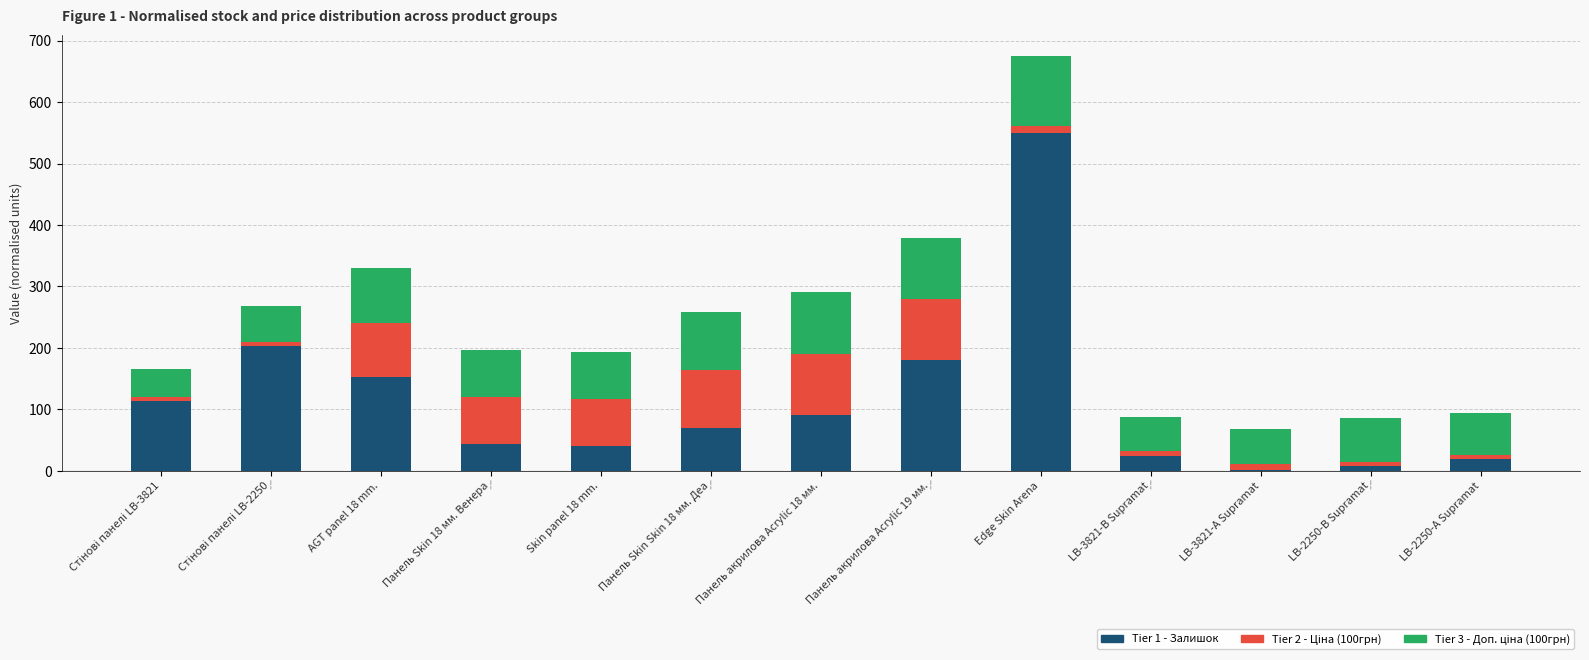

True or false: Tier 1 - Залишок has a value of 24.0 at LB-3821-В Supramat.

True